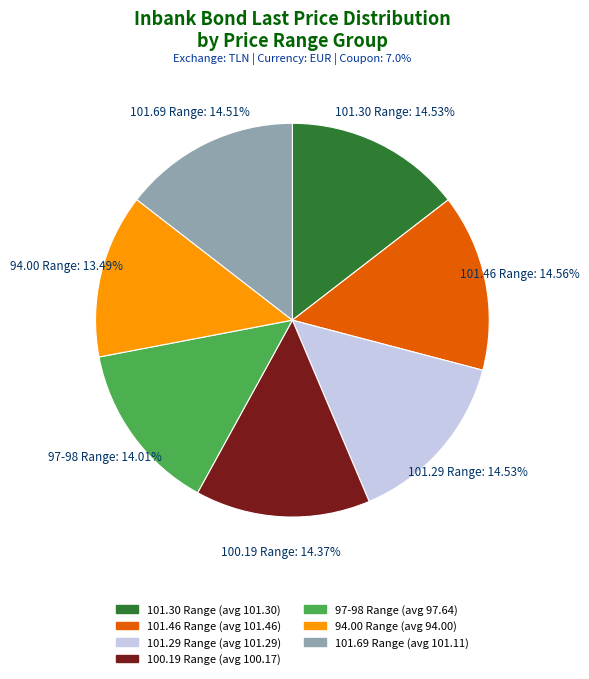

How many slices are in this pie chart?

7